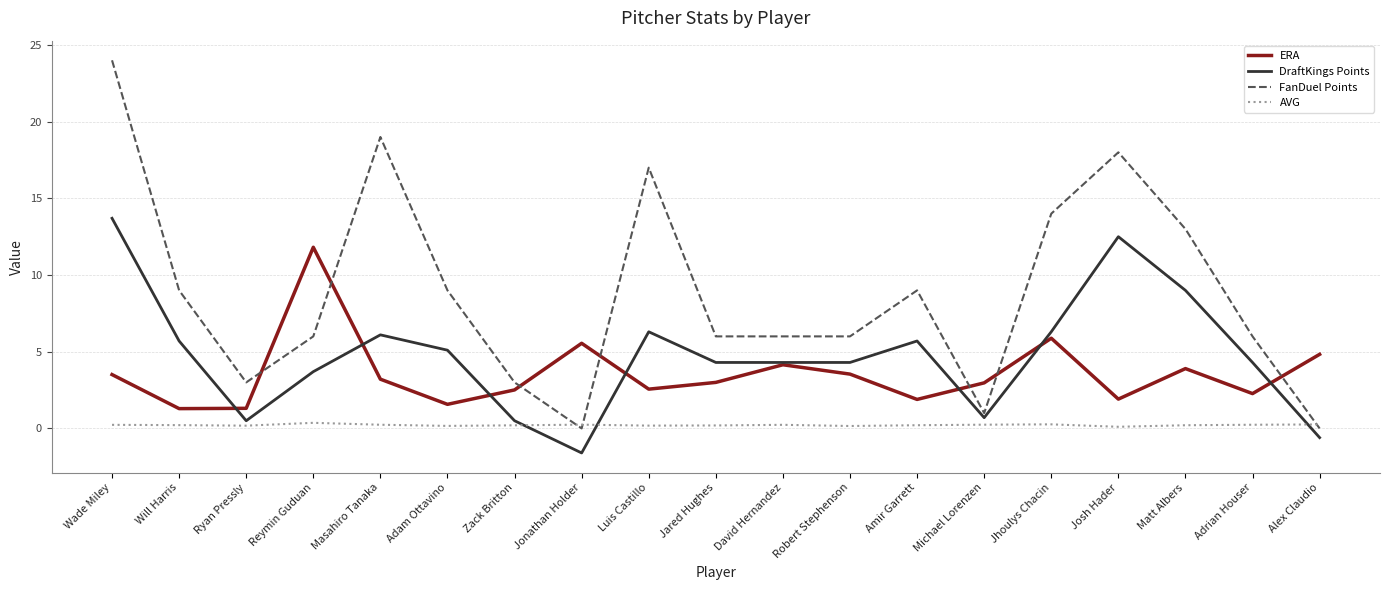

Which series has the widest spread of values?

FanDuel Points